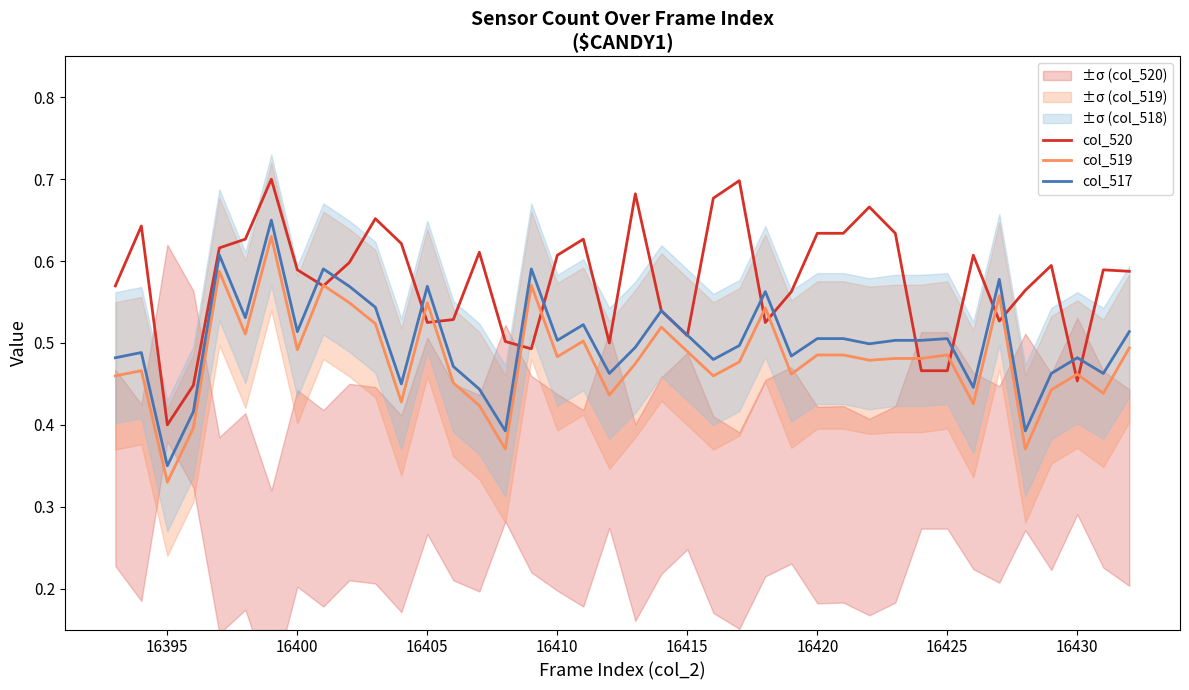

Where is col_520 nearest to the value 0?

16395